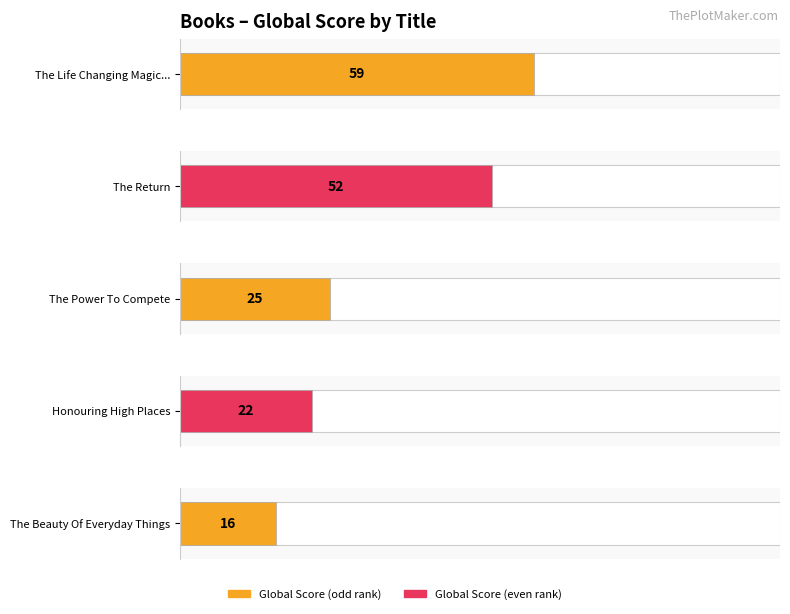

At which label does the data first exceed 25?

The Life Changing Magic Of Tidying Up